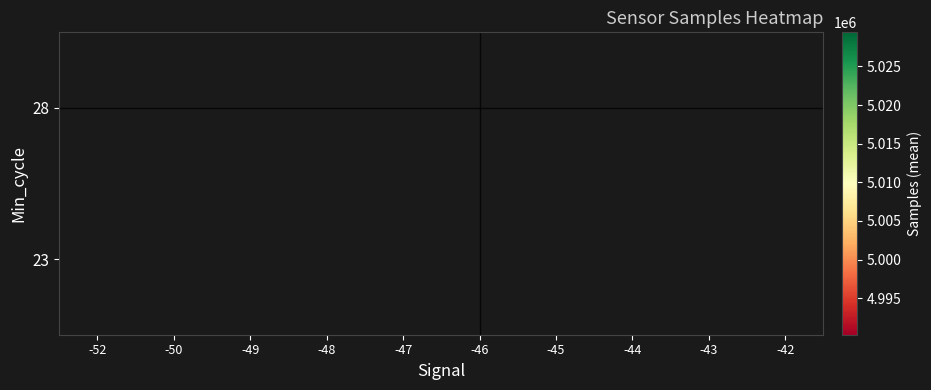

Count the number of categories in the chart.

10